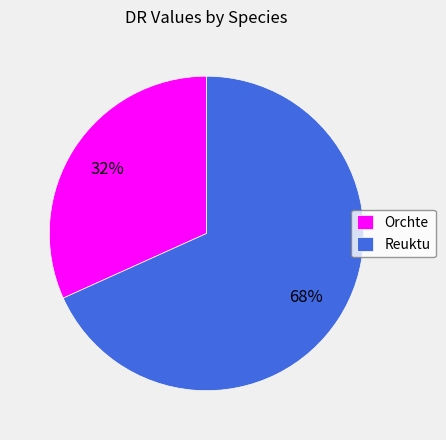

Count the number of slices in the pie.

2